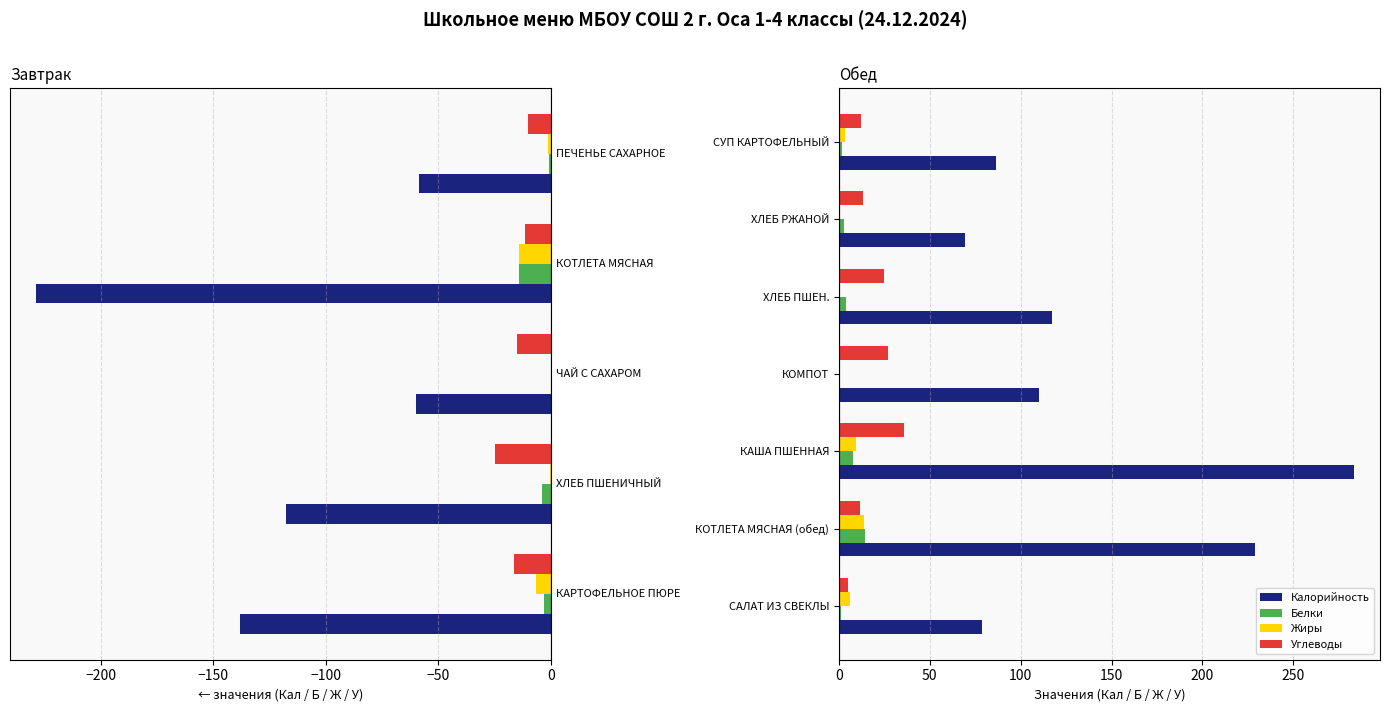

Which series has the widest spread of values?

Калорийность